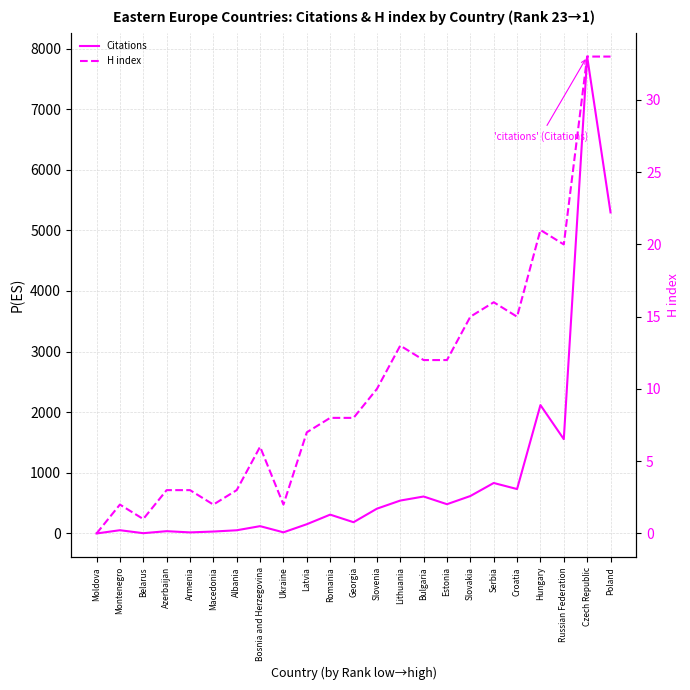

Reading left to right, what are all the values shown in this chart?

Citations: Moldova=0	Montenegro=54	Belarus=5	Azerbaijan=38	Armenia=18	Macedonia=32	Albania=53	Bosnia and Herzegovina=121	Ukraine=19	Latvia=153	Romania=311	Georgia=186	Slovenia=409	Lithuania=543	Bulgaria=610	Estonia=483	Slovakia=618	Serbia=833	Croatia=733	Hungary=2118	Russian Federation=1556	Czech Republic=7867	Poland=5296
H index: Moldova=0	Montenegro=2	Belarus=1	Azerbaijan=3	Armenia=3	Macedonia=2	Albania=3	Bosnia and Herzegovina=6	Ukraine=2	Latvia=7	Romania=8	Georgia=8	Slovenia=10	Lithuania=13	Bulgaria=12	Estonia=12	Slovakia=15	Serbia=16	Croatia=15	Hungary=21	Russian Federation=20	Czech Republic=33	Poland=33